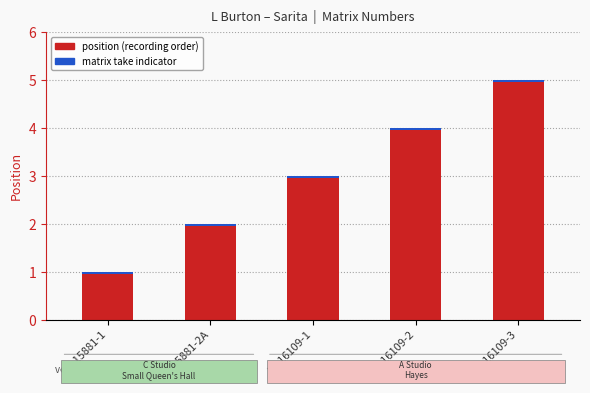

Are the bars horizontal?

No